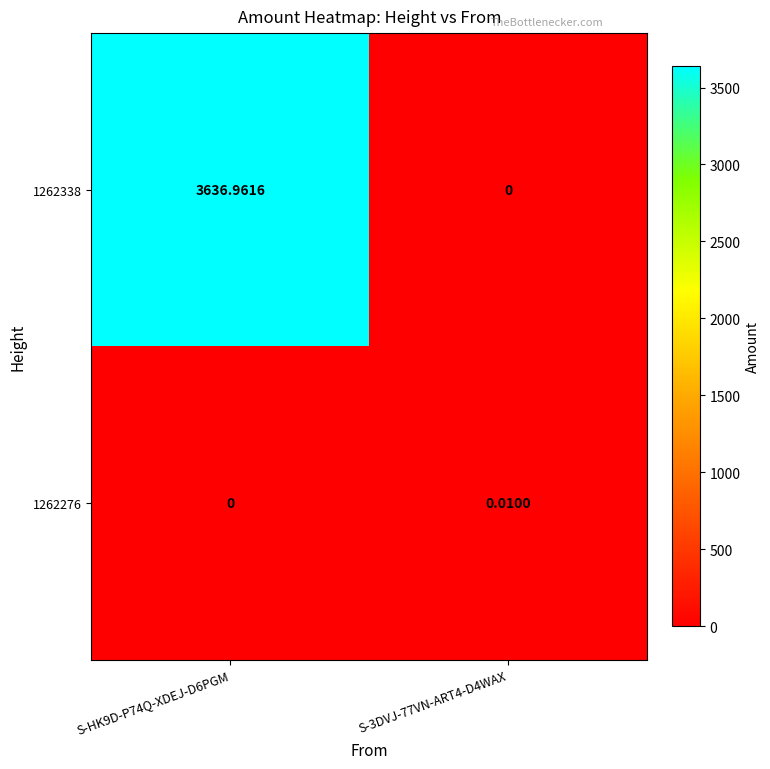

Is the value of 1262276 at S-3DVJ-77VN-ART4-D4WAX greater than the value of 1262338 at S-3DVJ-77VN-ART4-D4WAX?

Yes